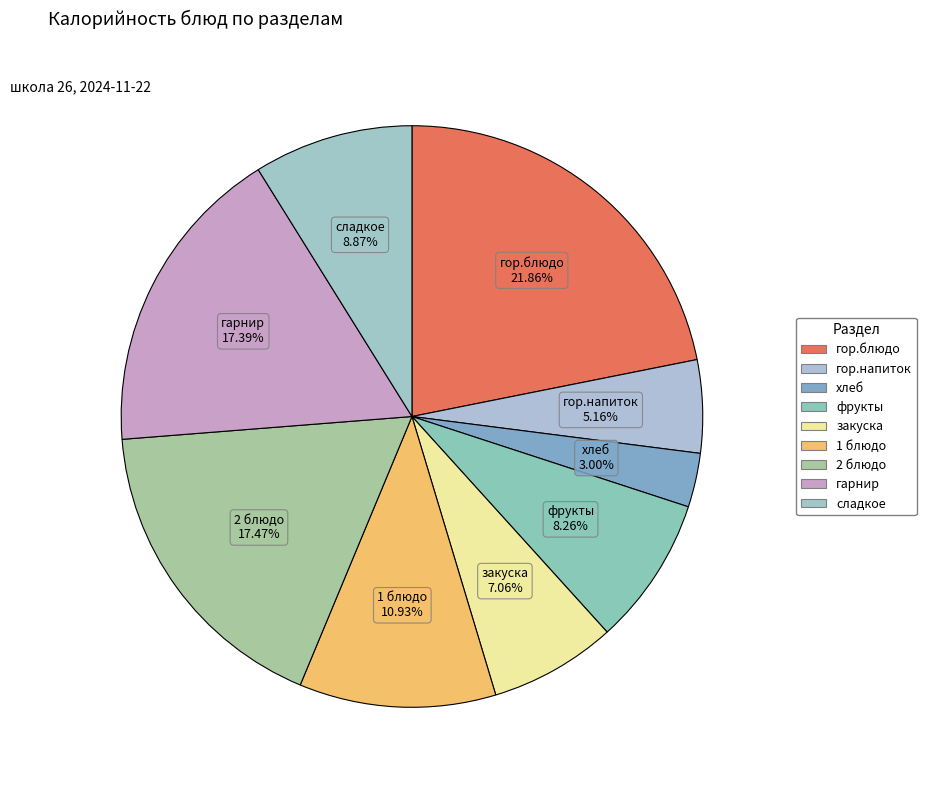

Approximately how many times larger is the value at 2 блюдо compared to 1 блюдо?

1.6